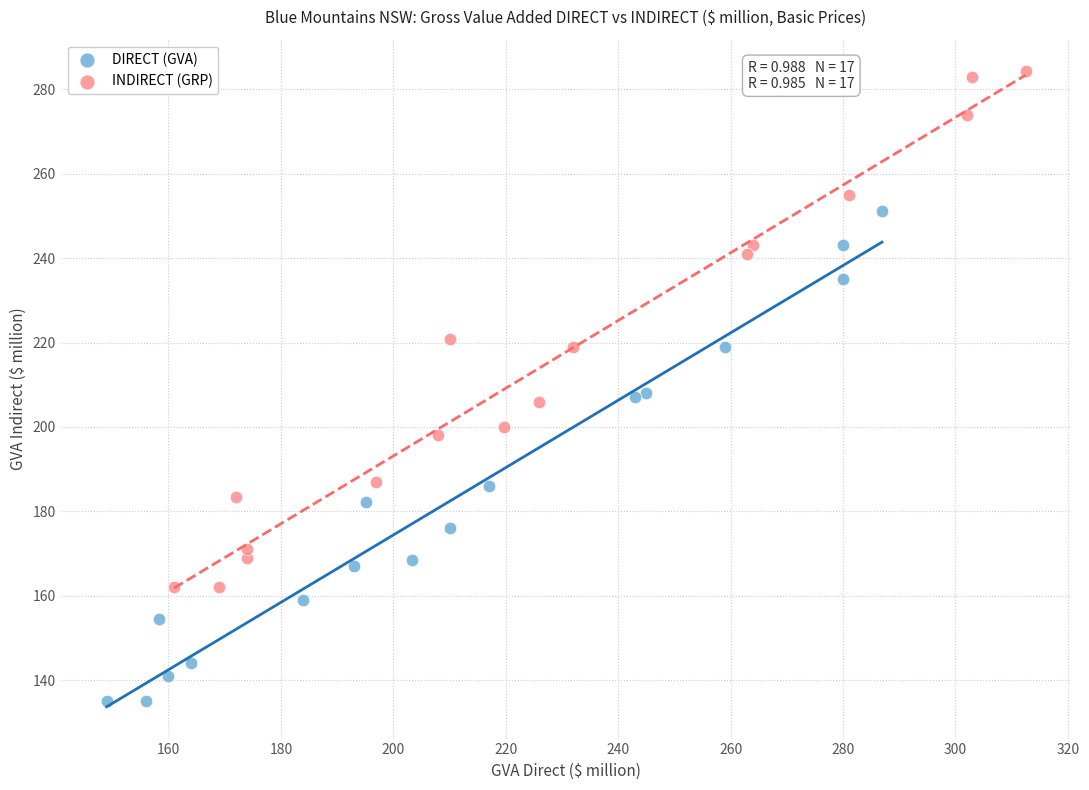

Which series contains the lowest Y value?

DIRECT (GVA)